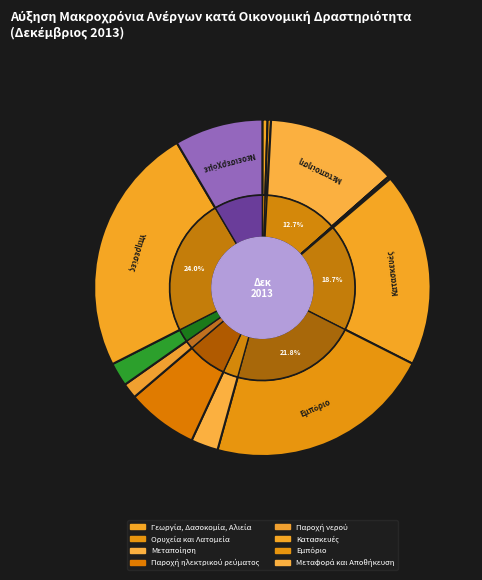

To the nearest percent, what is the difference between the largest and smallest slice percentages?

24%